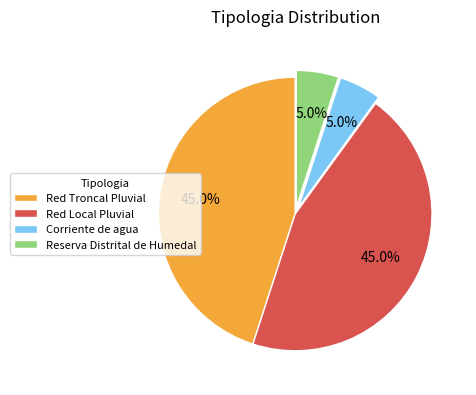

Between Red Troncal Pluvial and Corriente de agua, which is larger?

Red Troncal Pluvial